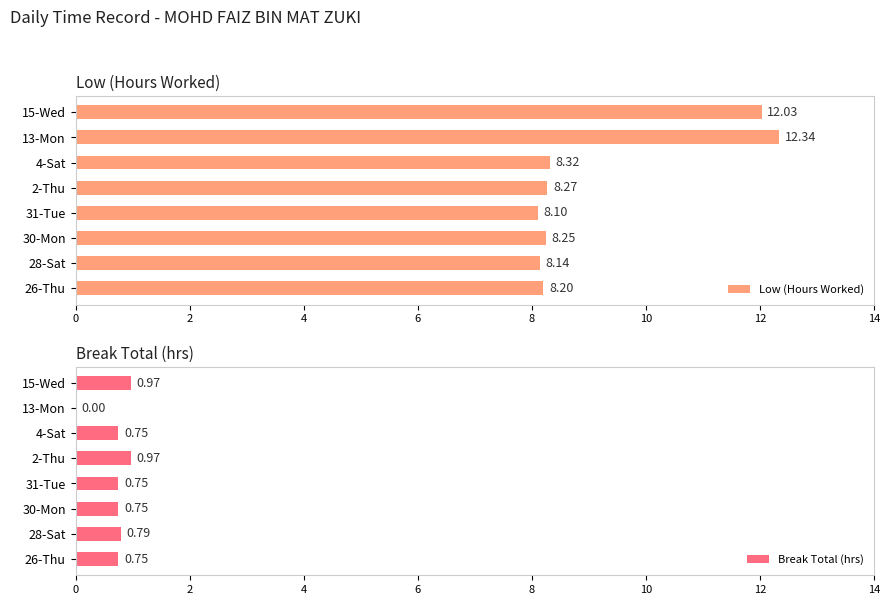

True or false: Low (Hours Worked) has a value of 5.2 at 28-Sat.

False